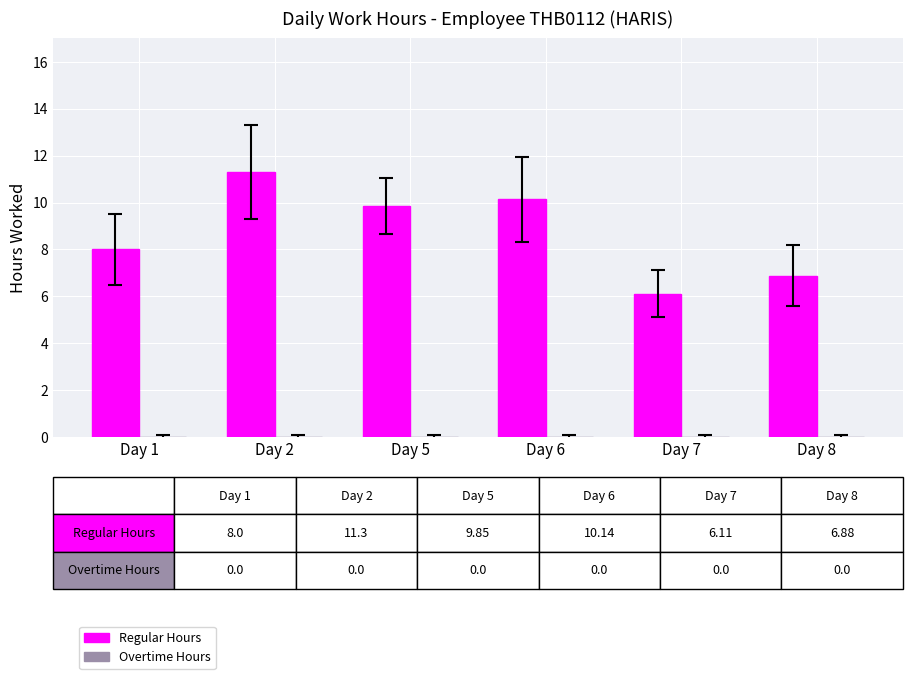

Approximately how many times larger is the value at Day 6 compared to Day 1?

1.3